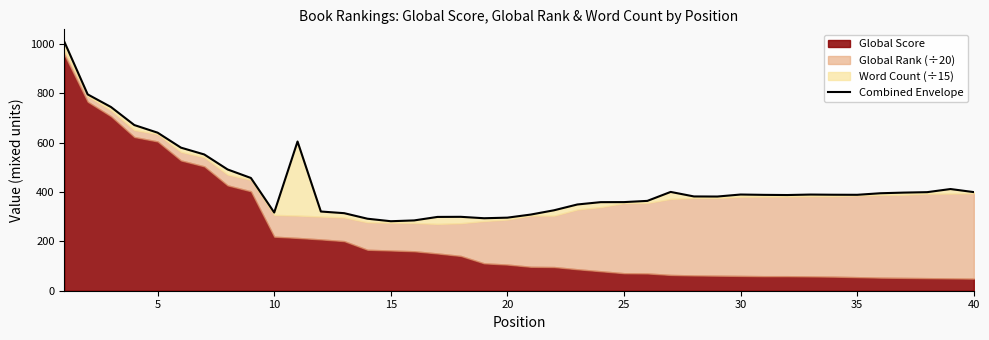

How many lines are shown in the chart?

1